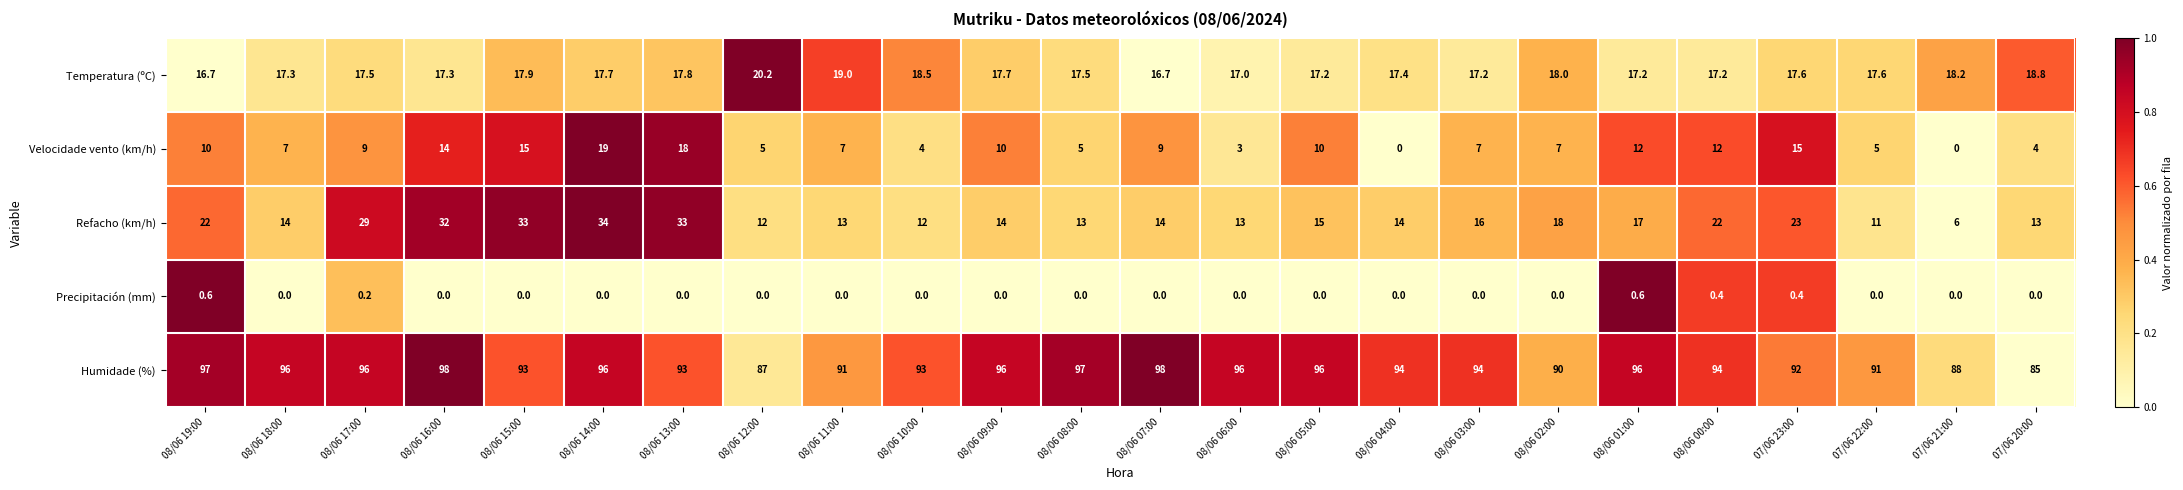

Rank the series at 08/06 10:00 from lowest to highest value.

Precipitación (mm), Velocidade vento (km/h), Refacho (km/h), Temperatura (ºC), Humidade (%)